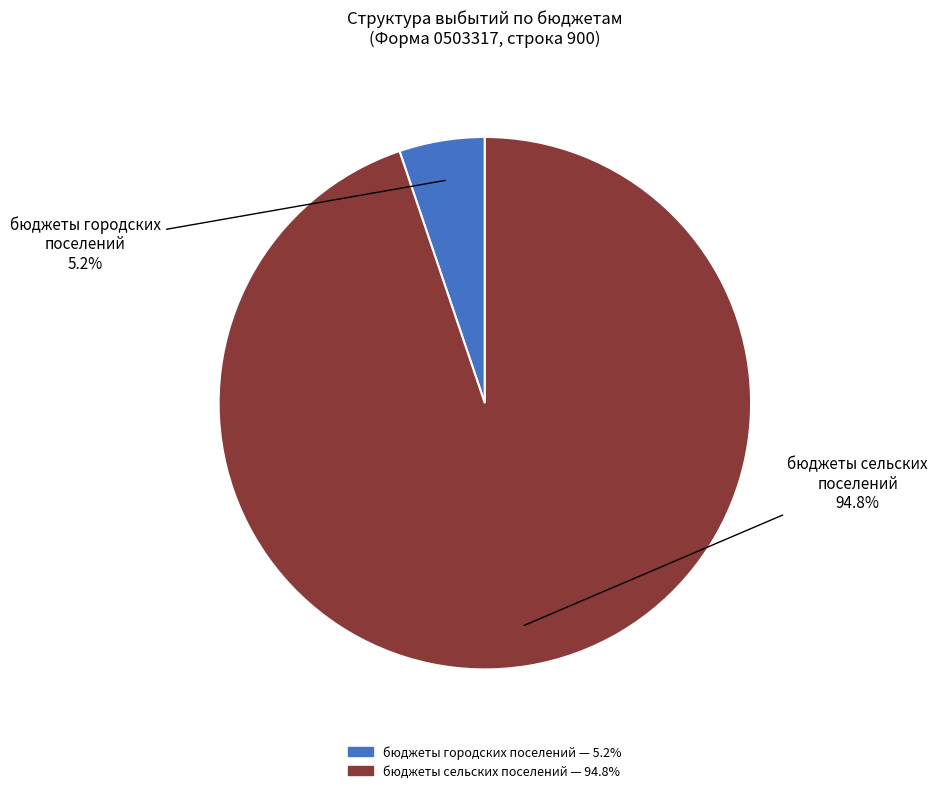

Is there a majority slice in this chart?

Yes